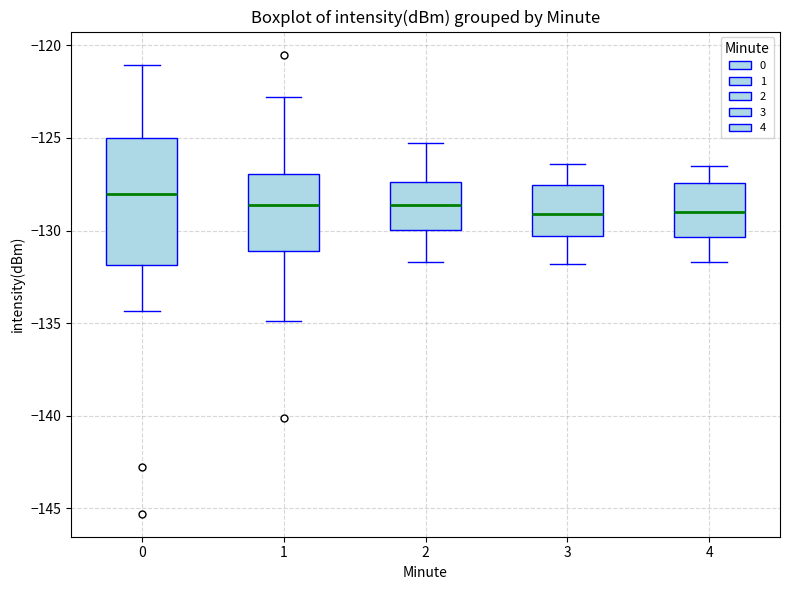

Reading left to right, transcribe this box plot: for each box, give where its median line is, the range the box spans, and where its two whiskers end, as read against the y-axis. The values are not printed on the chart, so give them approximately, as read against the axis.

0: median -128.0, box -132.0 to -125.0, whiskers -134.5 to -121.0
1: median -128.5, box -131.0 to -127.0, whiskers -135.0 to -123.0
2: median -128.5, box -130.0 to -127.5, whiskers -131.5 to -125.5
3: median -129.0, box -130.5 to -127.5, whiskers -132.0 to -126.5
4: median -129.0, box -130.5 to -127.5, whiskers -131.5 to -126.5